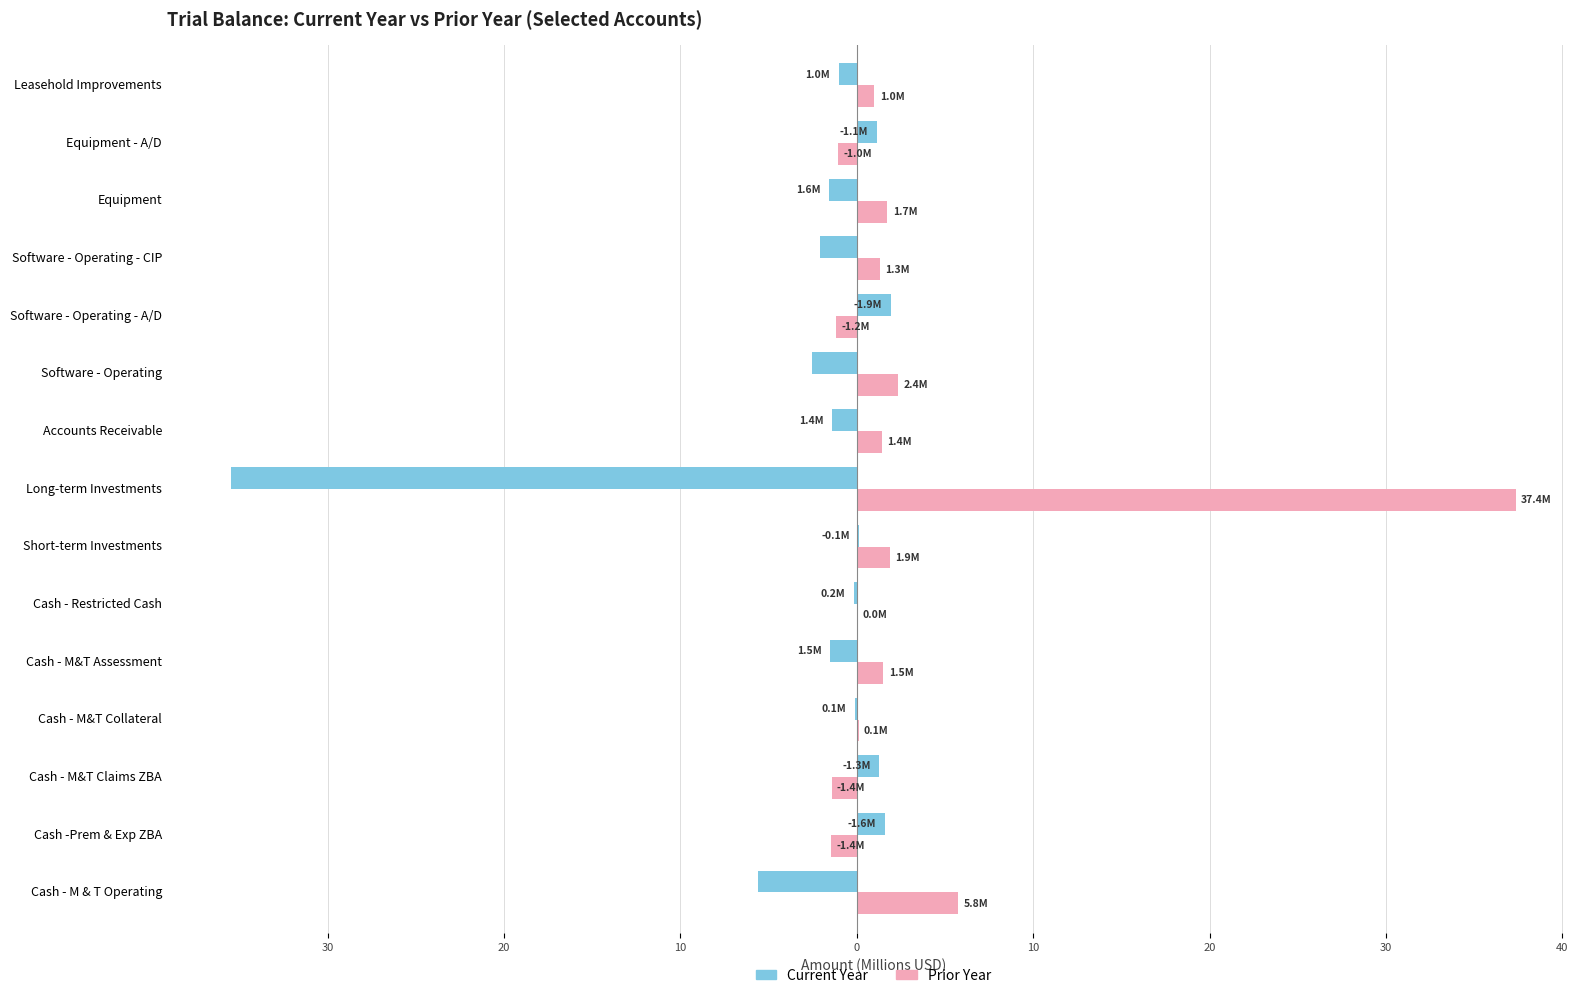

What is the difference between the maximum and minimum values in the Current Year series?

37.4